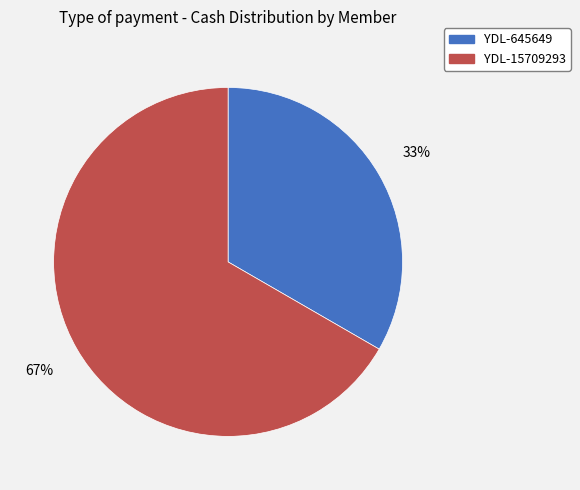

How many segments does this pie chart have?

2